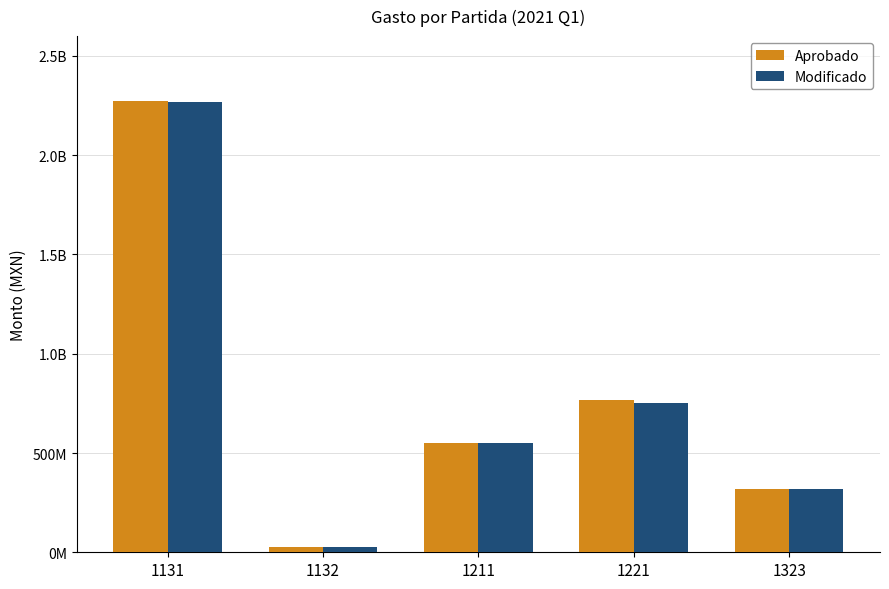

What is the maximum value for Aprobado?

2273953307